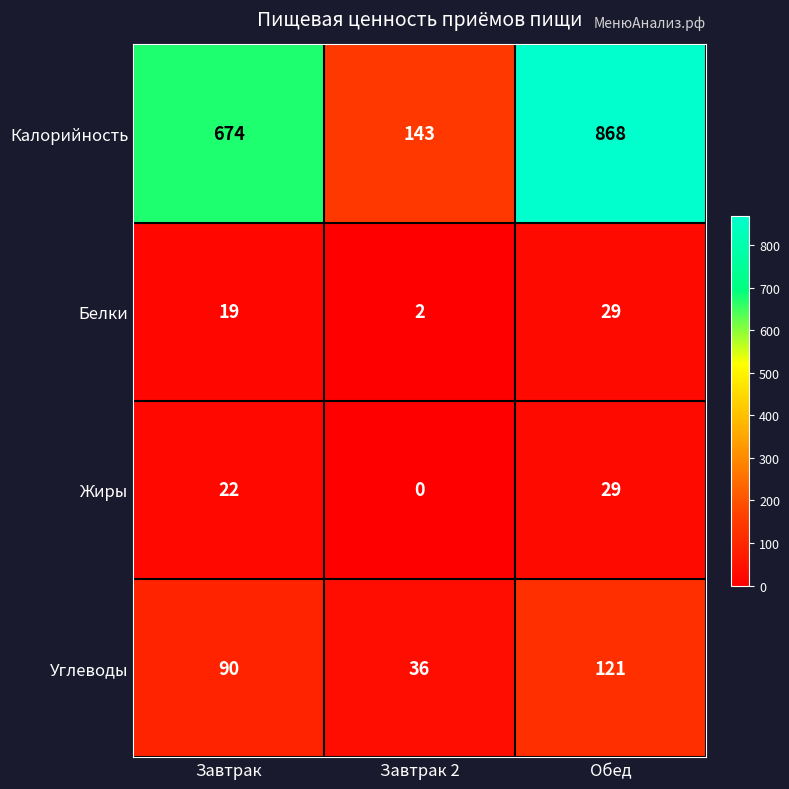

Reading right to left, what are all the values shown in this chart?

Калорийность: 868	143	674
Белки: 29	2	19
Жиры: 29	0	22
Углеводы: 121	36	90